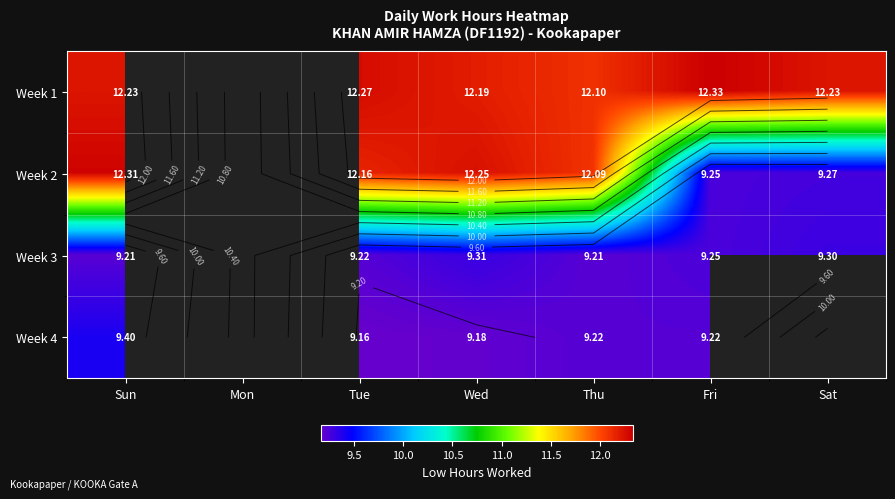

The value of Week 4 at Fri is 15.5. True or false?

False